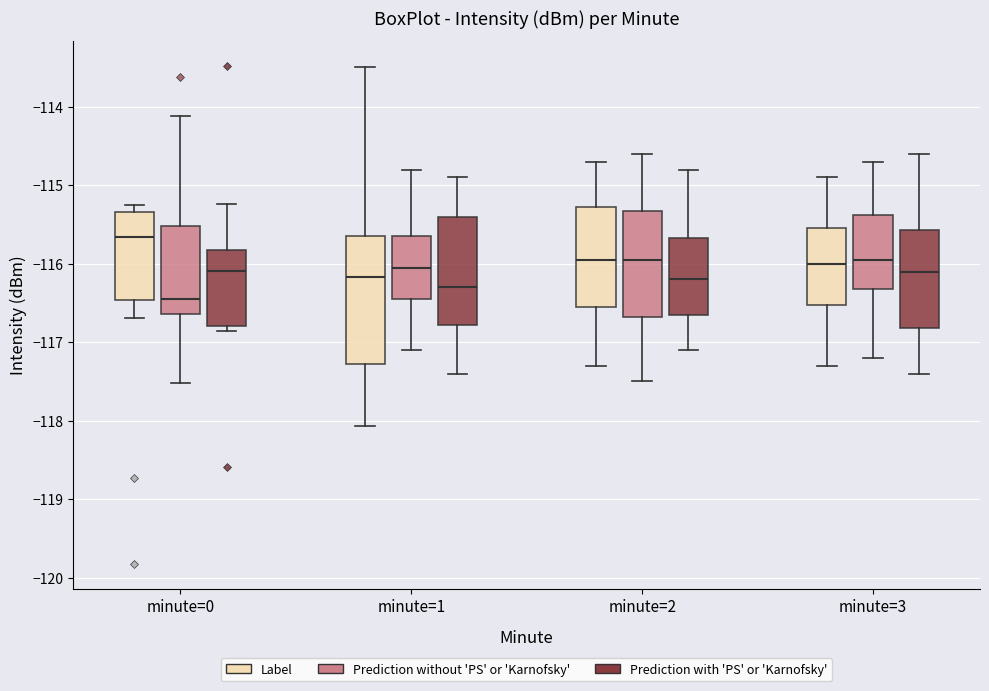

Reading left to right, transcribe this box plot: for each box, give where its median line is, the range the box spans, and where its two whiskers end, as read against the y-axis. The values are not printed on the chart, so give them approximately, as read against the axis.

minute=0 (Label): median -115.7, box -116.5 to -115.3, whiskers -116.7 to -115.3 (just above the box's upper edge)
minute=0 (Prediction without 'PS' or 'Karnofsky'): median -116.4, box -116.6 to -115.5, whiskers -117.5 to -114.1
minute=0 (Prediction with 'PS' or 'Karnofsky'): median -116.1, box -116.8 to -115.8, whiskers -116.9 to -115.2
minute=1 (Label): median -116.2, box -117.3 to -115.6, whiskers -118.1 to -113.5
minute=1 (Prediction without 'PS' or 'Karnofsky'): median -116.0, box -116.4 to -115.6, whiskers -117.1 to -114.8
minute=1 (Prediction with 'PS' or 'Karnofsky'): median -116.3, box -116.8 to -115.4, whiskers -117.4 to -114.9
minute=2 (Label): median -115.9, box -116.5 to -115.3, whiskers -117.3 to -114.7
minute=2 (Prediction without 'PS' or 'Karnofsky'): median -115.9, box -116.7 to -115.3, whiskers -117.5 to -114.6
minute=2 (Prediction with 'PS' or 'Karnofsky'): median -116.2, box -116.6 to -115.7, whiskers -117.1 to -114.8
minute=3 (Label): median -116.0, box -116.5 to -115.5, whiskers -117.3 to -114.9
minute=3 (Prediction without 'PS' or 'Karnofsky'): median -115.9, box -116.3 to -115.4, whiskers -117.2 to -114.7
minute=3 (Prediction with 'PS' or 'Karnofsky'): median -116.1, box -116.8 to -115.6, whiskers -117.4 to -114.6